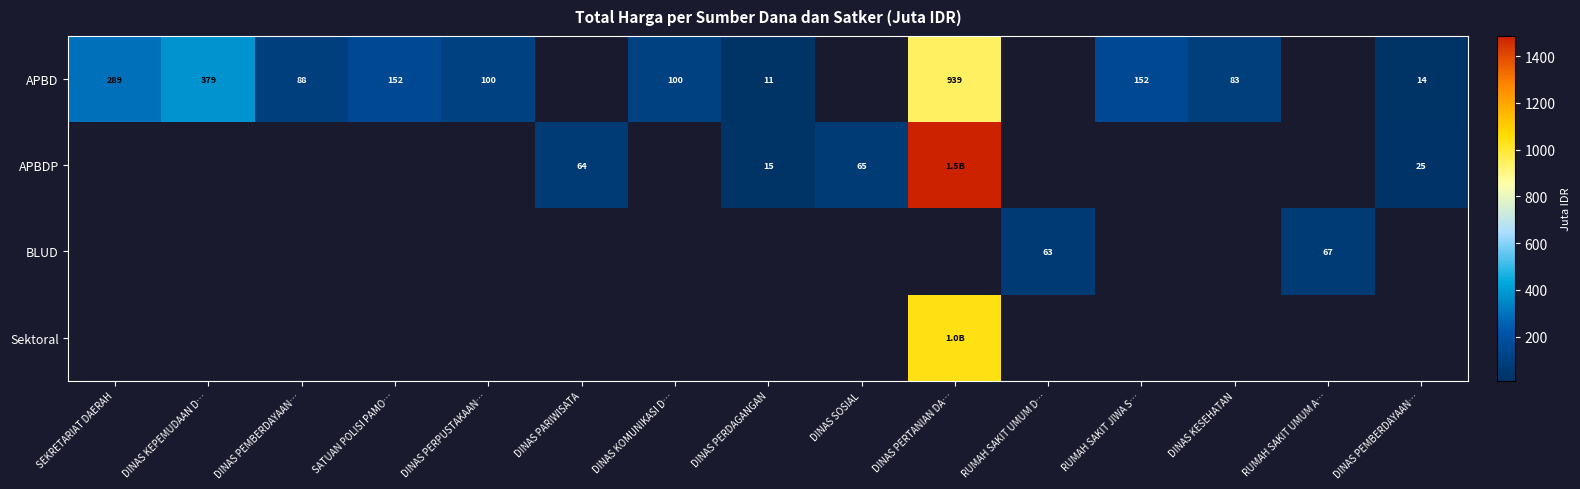

What is the difference between the highest and lowest values at DINAS PERPUSTAKAAN…?

100.1